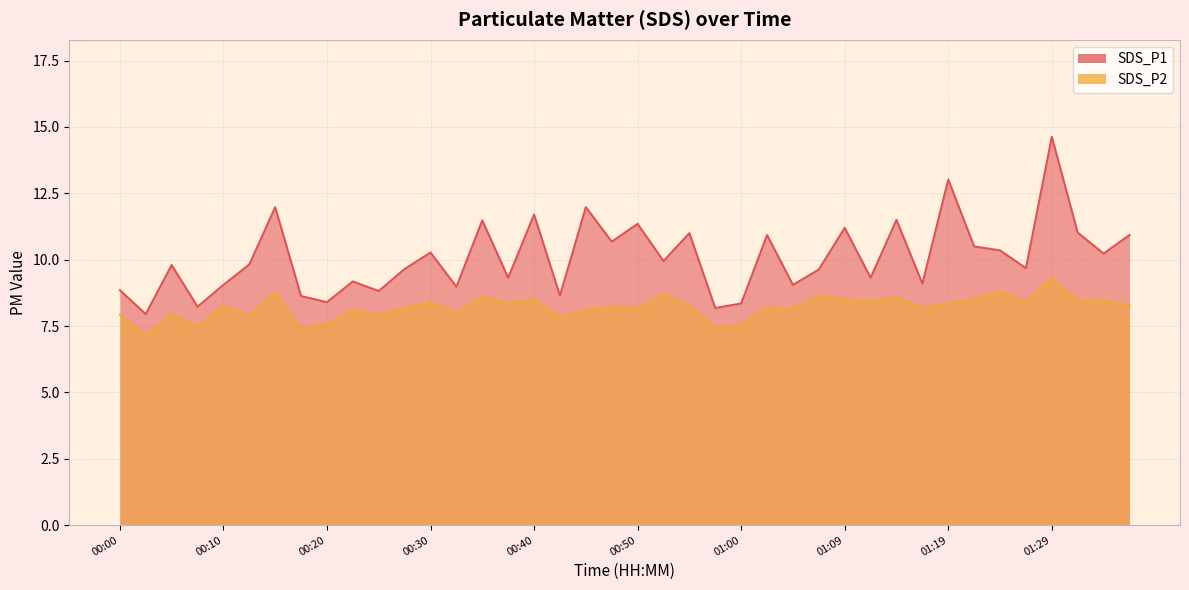

Between 00:50 and 01:34, which series saw the biggest shift?

SDS_P1